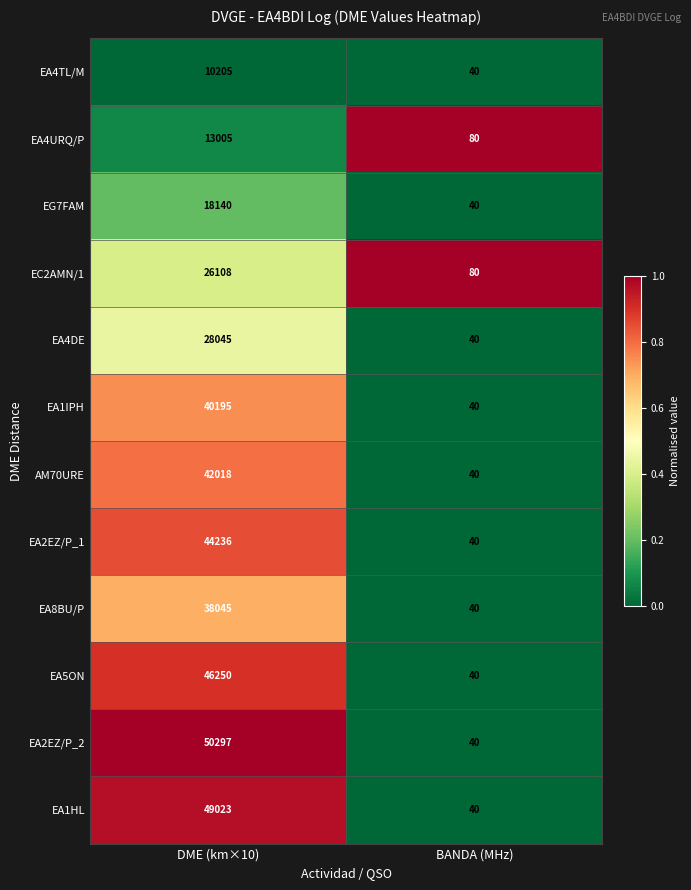

Reading left to right, what are all the values shown in this chart?

EA4TL/M: 10205	40
EA4URQ/P: 13005	80
EG7FAM: 18140	40
EC2AMN/1: 26108	80
EA4DE: 28045	40
EA1IPH: 40195	40
AM70URE: 42018	40
EA2EZ/P_1: 44236	40
EA8BU/P: 38045	40
EA5ON: 46250	40
EA2EZ/P_2: 50297	40
EA1HL: 49023	40